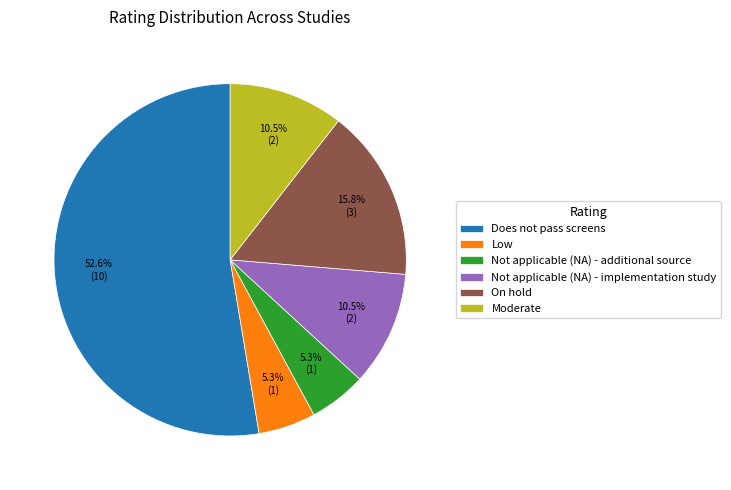

To the nearest percent, what percentage of the pie is Low?

5%